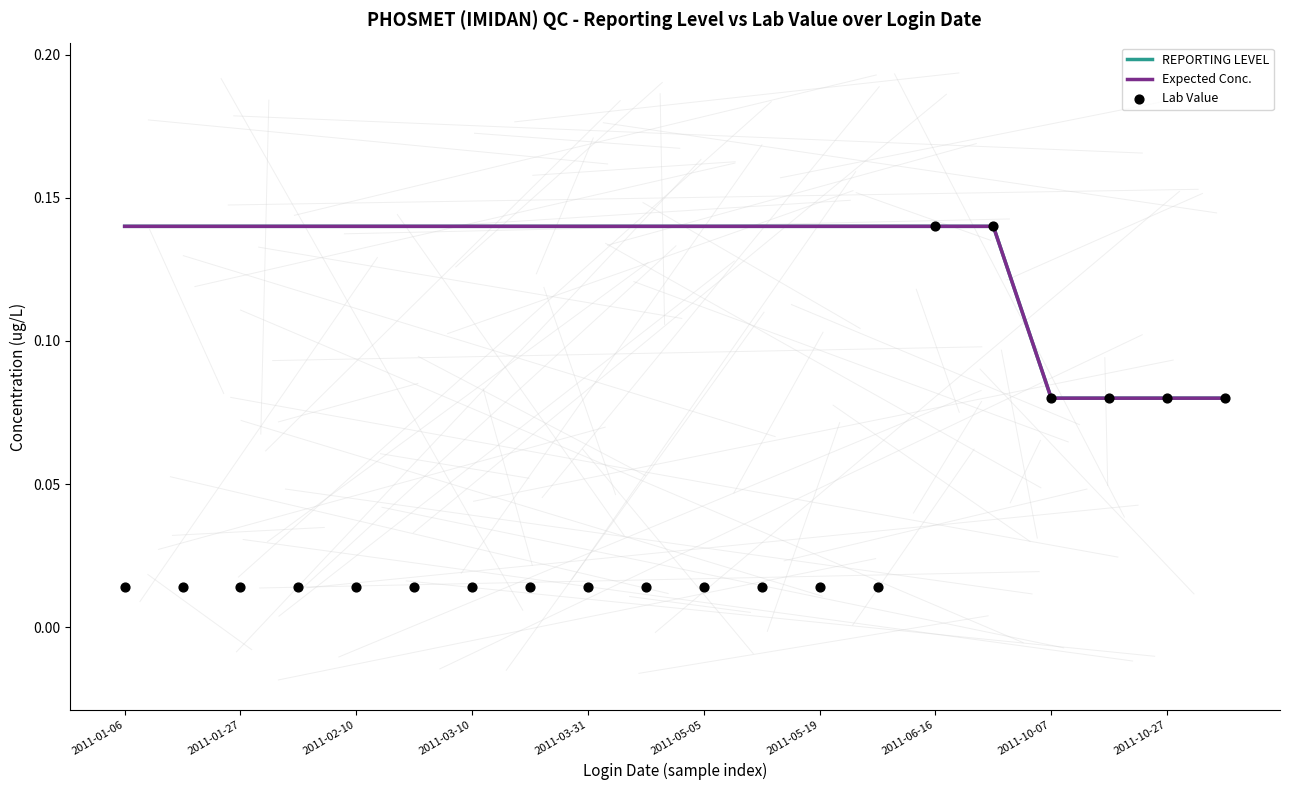

Which series has the largest total across all categories?

REPORTING LEVEL